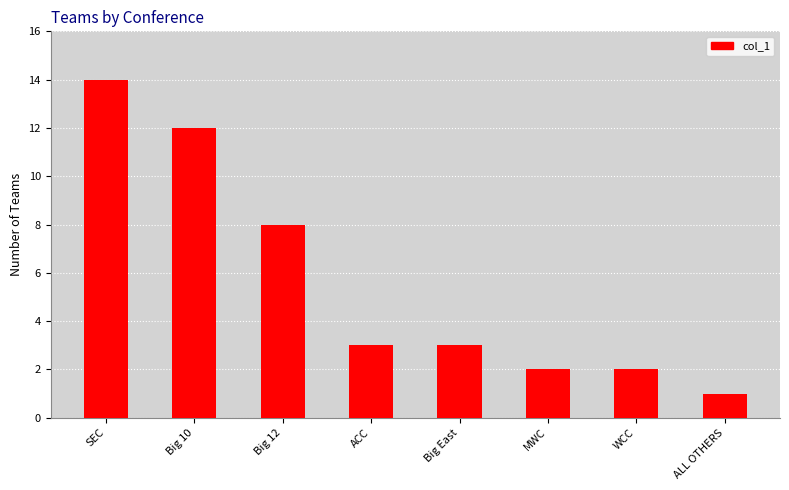

What is the average value?

6